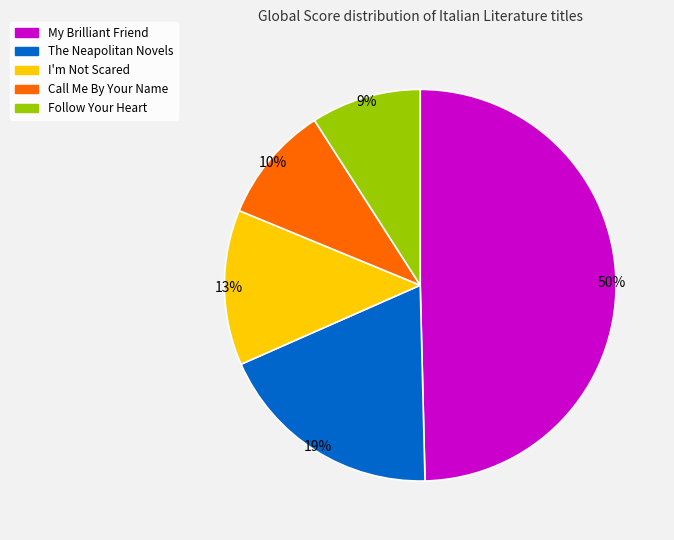

Is there any slice that represents more than half of the pie?

No